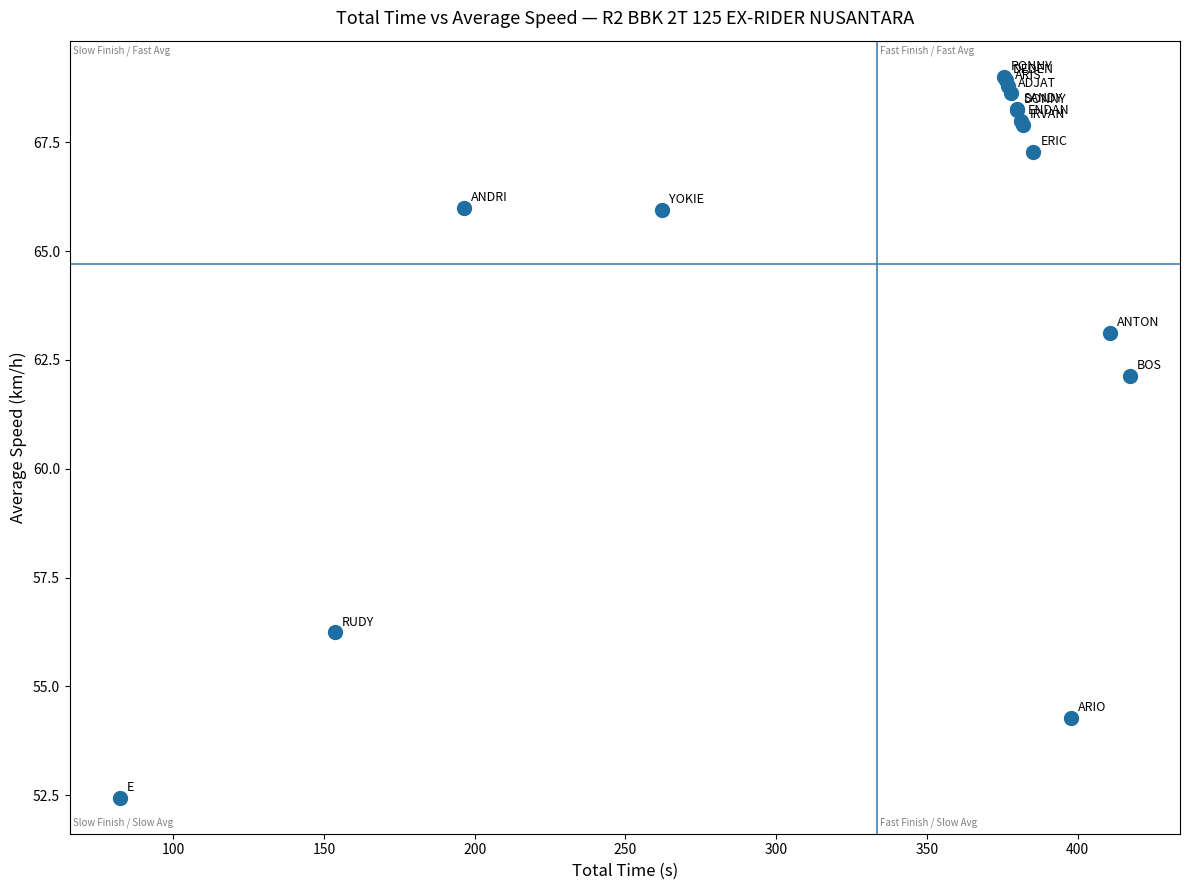

What Y value in the scatter plot is closest to 60?

62.1